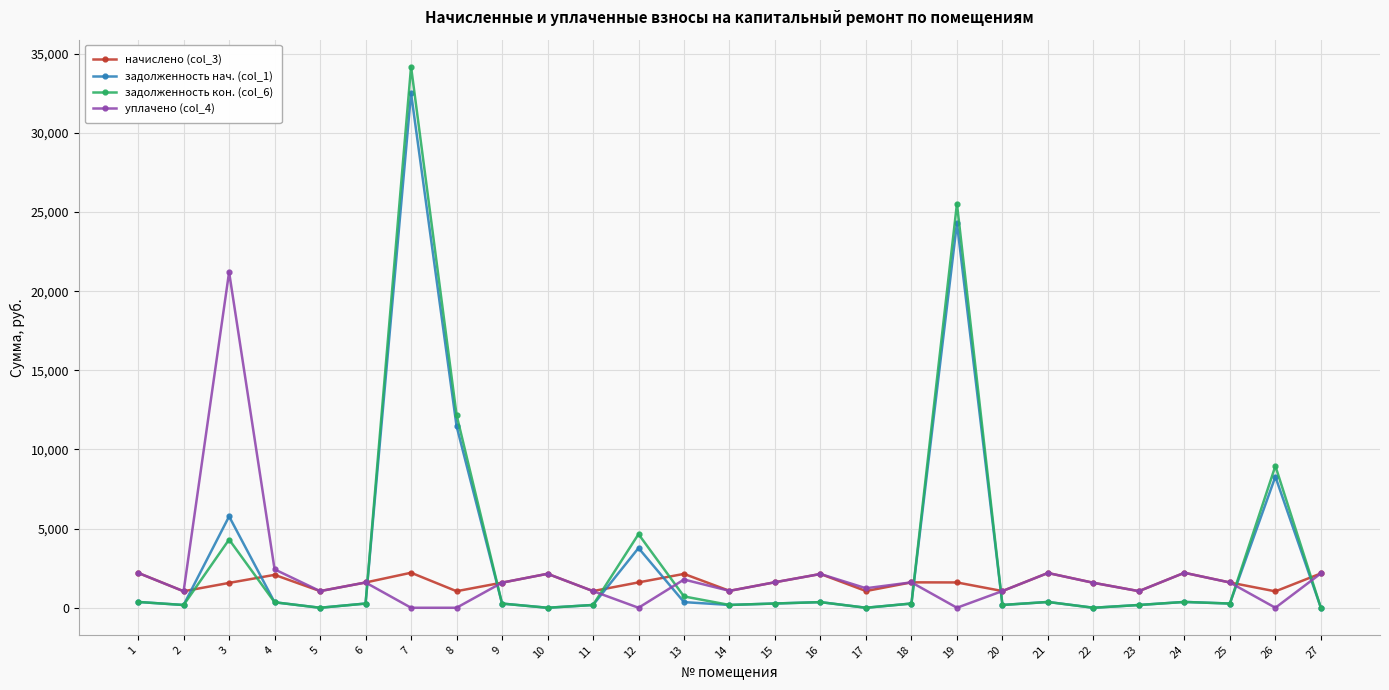

At which label does задолженность нач. (col_1) reach its peak?

7